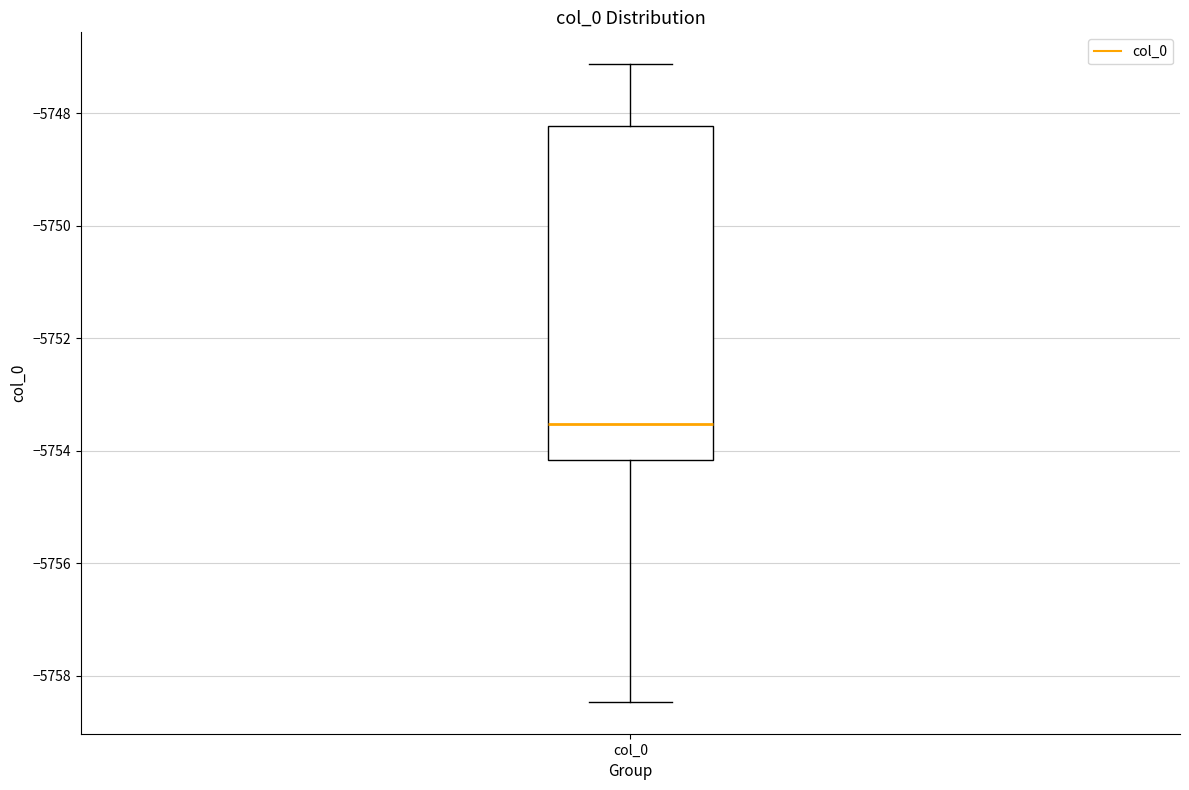

Transcribe this box plot: give where the median line is, the range the box spans, and where the two whiskers end, as read against the y-axis. The values are not printed on the chart, so give them approximately, as read against the axis.

median -5753.6, box -5754.2 to -5748.2, whiskers -5758.4 to -5747.2